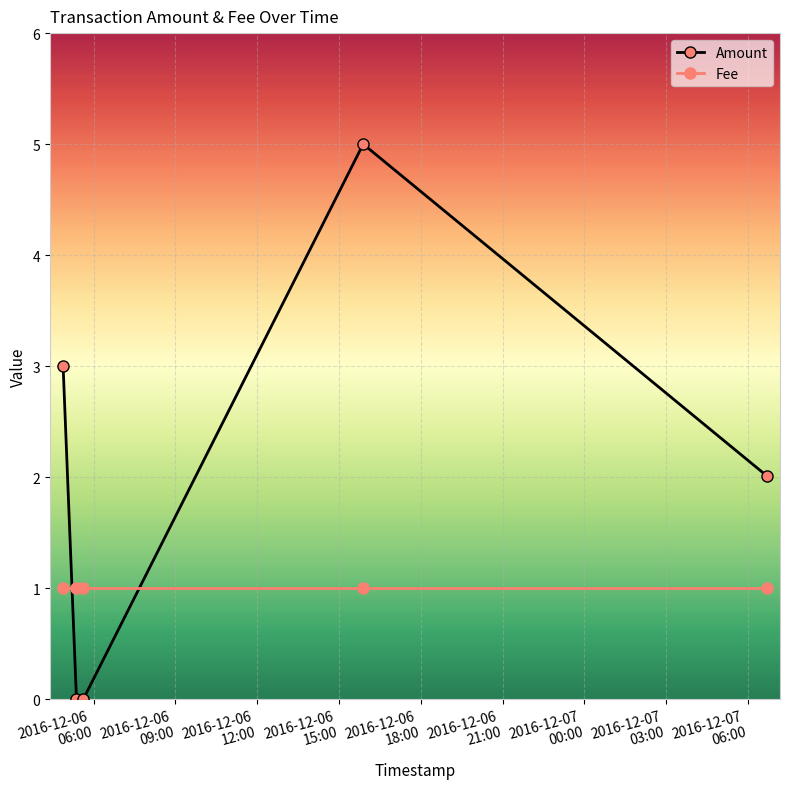

How many intersections are there between Fee and Amount?

2